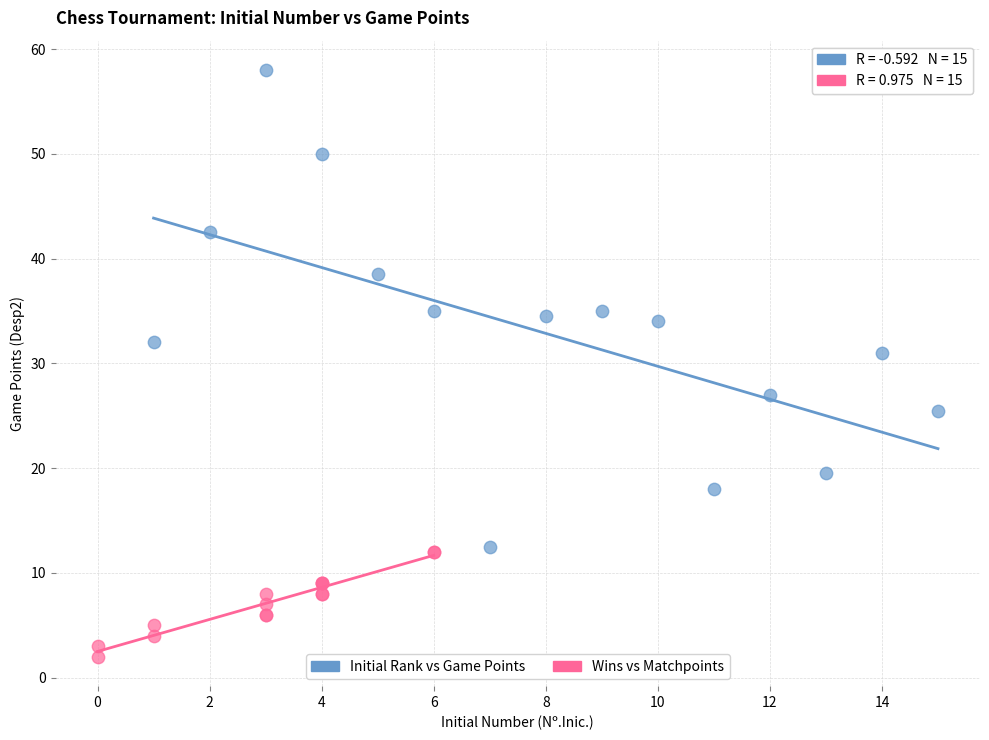

Which series reaches the minimum Y coordinate?

Wins vs Matchpoints